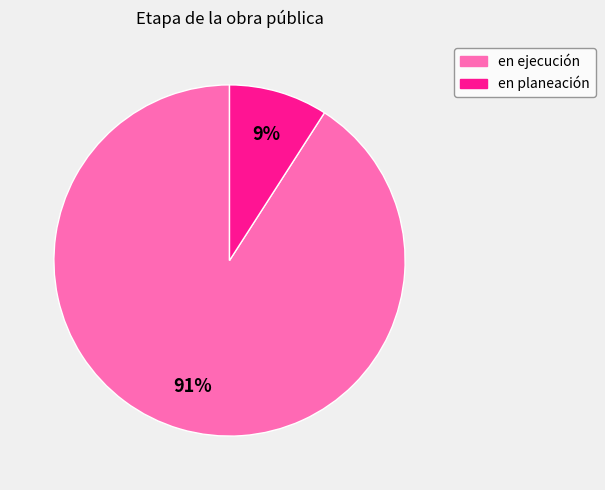

Which slice is the largest?

en ejecución